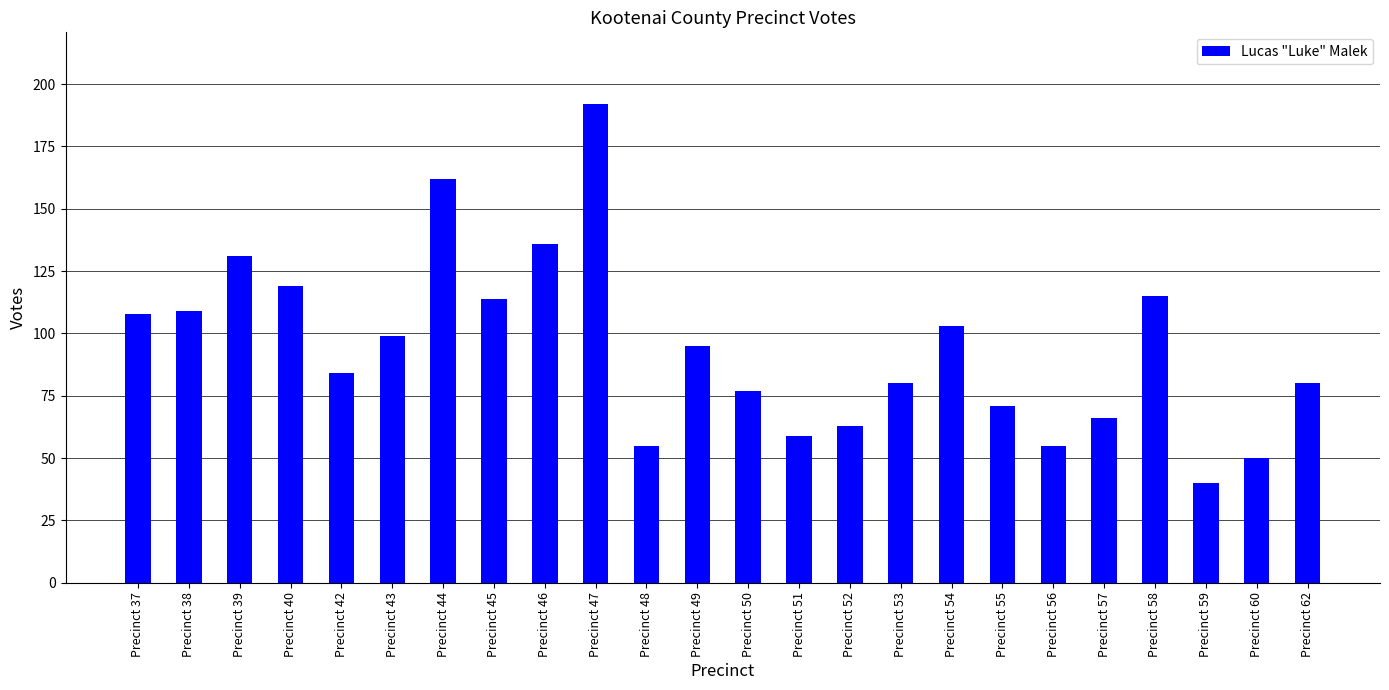

Reading left to right, what are all the values shown in this chart?

108	109	131	119	84	99	162	114	136	192	55	95	77	59	63	80	103	71	55	66	115	40	50	80